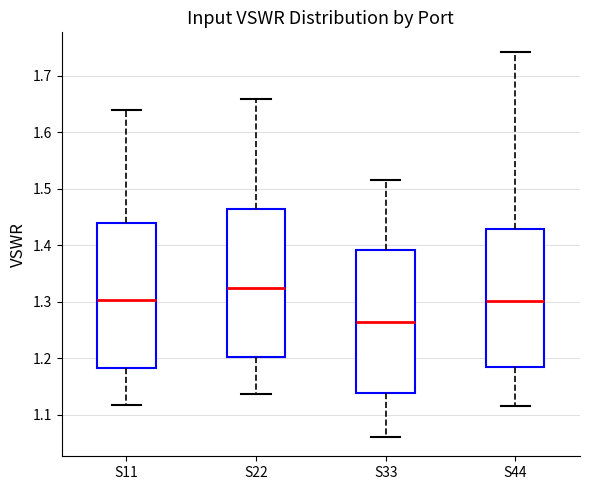

Reading left to right, transcribe this box plot: for each box, give where its median line is, the range the box spans, and where its two whiskers end, as read against the y-axis. The values are not printed on the chart, so give them approximately, as read against the axis.

S11: median 1.30, box 1.18 to 1.44, whiskers 1.12 to 1.64
S22: median 1.32, box 1.20 to 1.46, whiskers 1.14 to 1.66
S33: median 1.26, box 1.14 to 1.39, whiskers 1.06 to 1.52
S44: median 1.30, box 1.18 to 1.43, whiskers 1.12 to 1.74